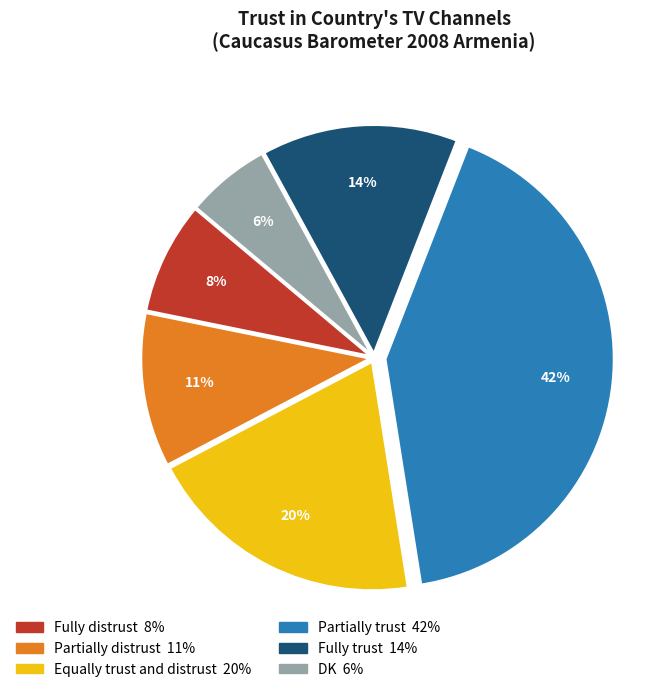

The Fully trust slice represents 3% of the pie. True or false?

False